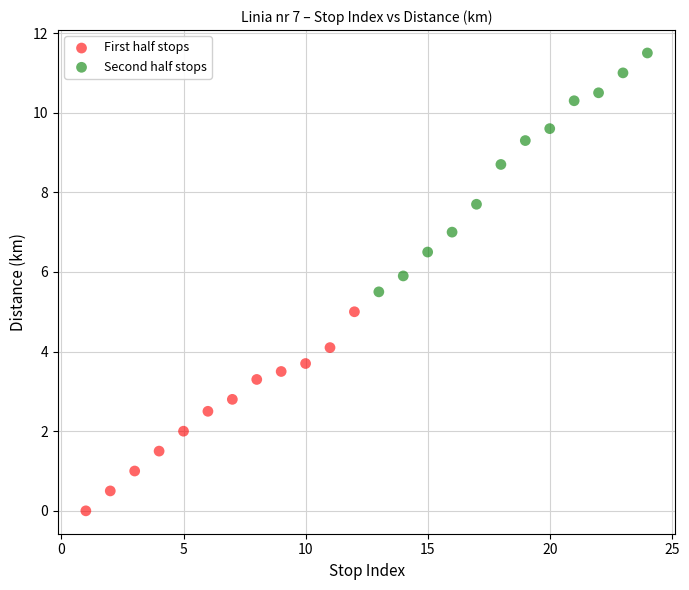

Which series contains the lowest Y value?

First half stops